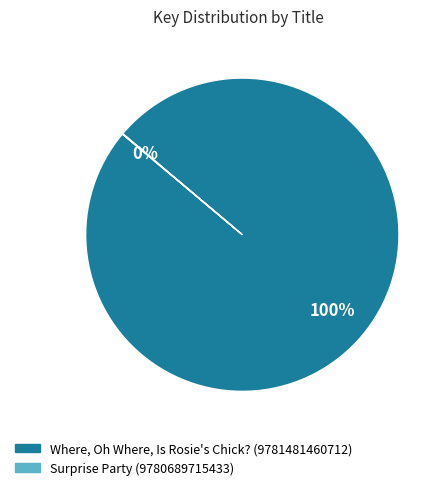

Does Where, Oh Where, Is Rosie's Chick? (9781481460712) represent more than half of the total?

Yes